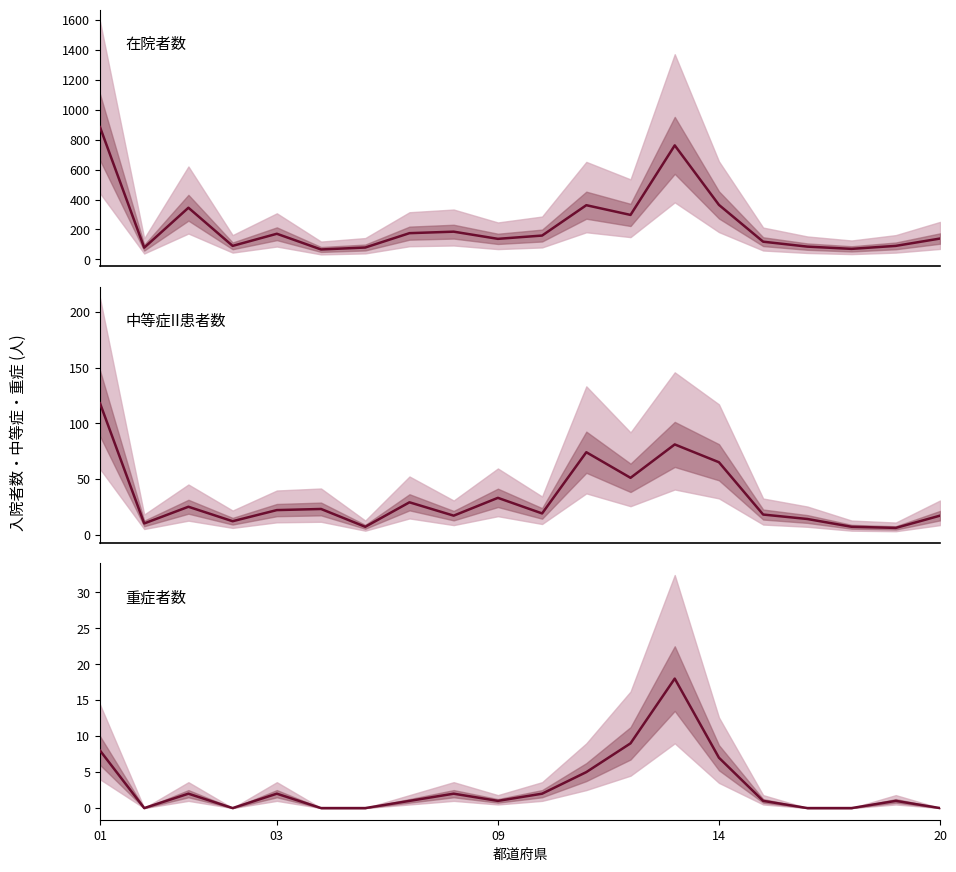

How many positive values does the 重症者数 (col_14) series have?

13